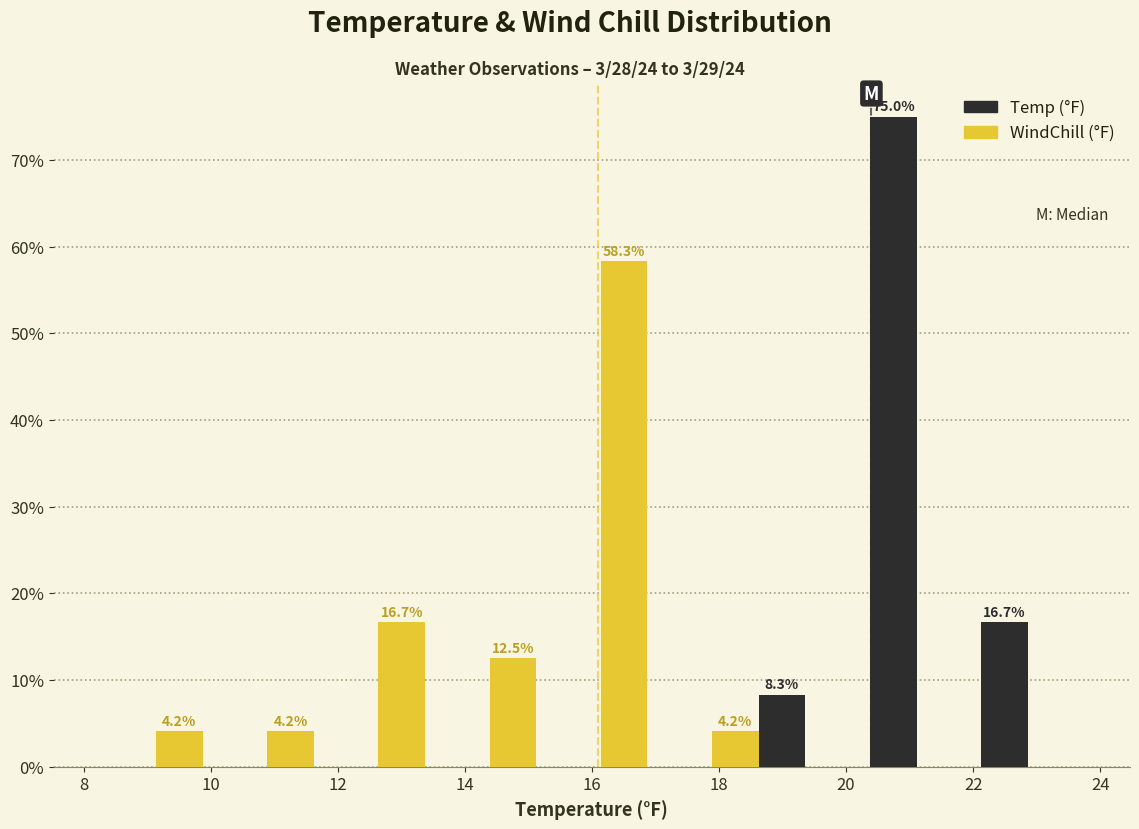

In the Temp (°F) series, which range on the x-axis has the tallest bar?

19.50 to 21.25